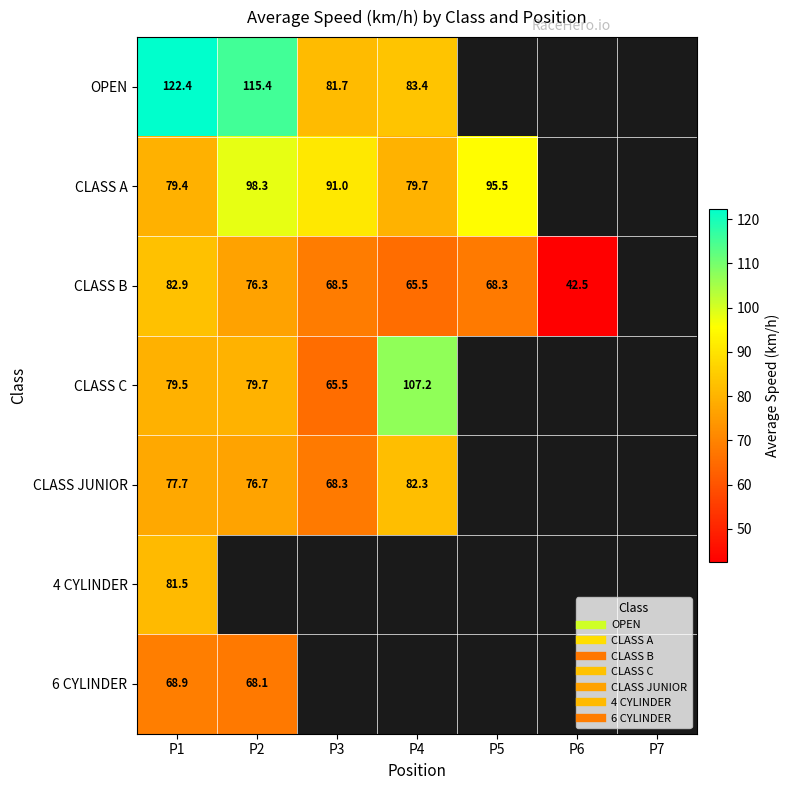

How many distinct data groups are displayed?

7